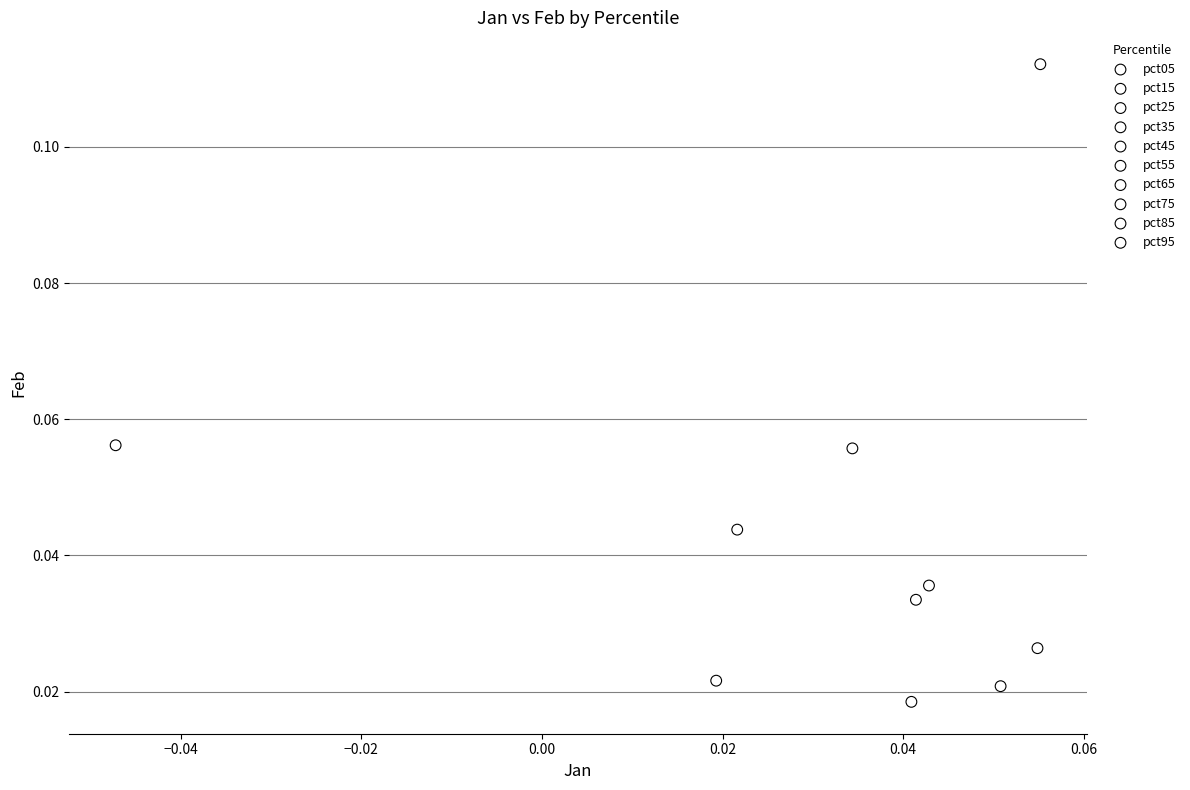

What are all the series names shown in the legend?

pct05, pct15, pct25, pct35, pct45, pct55, pct65, pct75, pct85, pct95